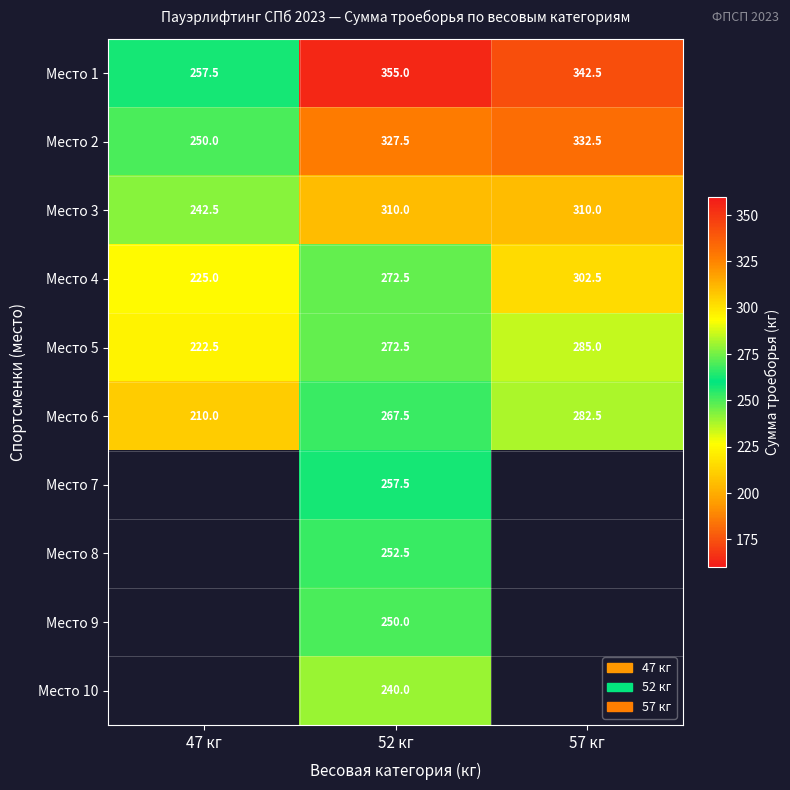

What is the sum of all Место 6 values?

760.0